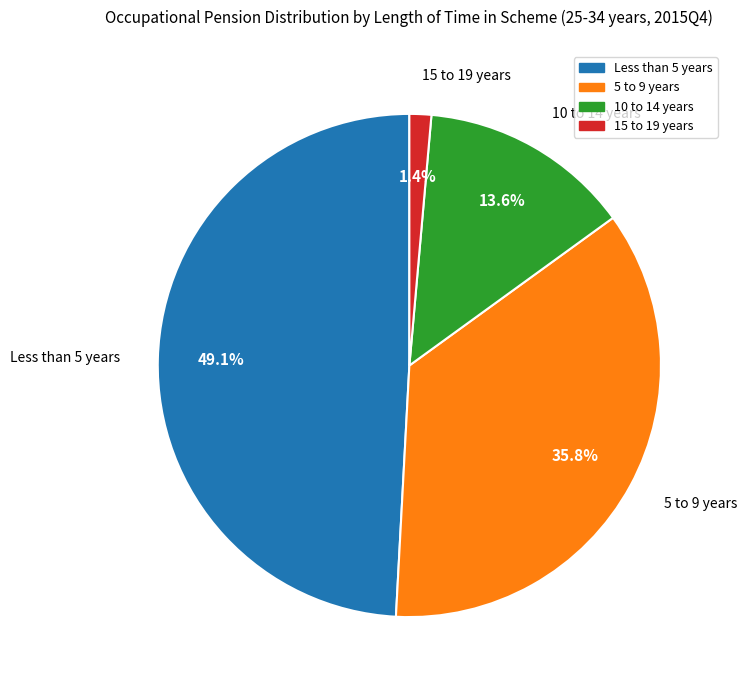

Is there any slice that represents more than half of the pie?

No